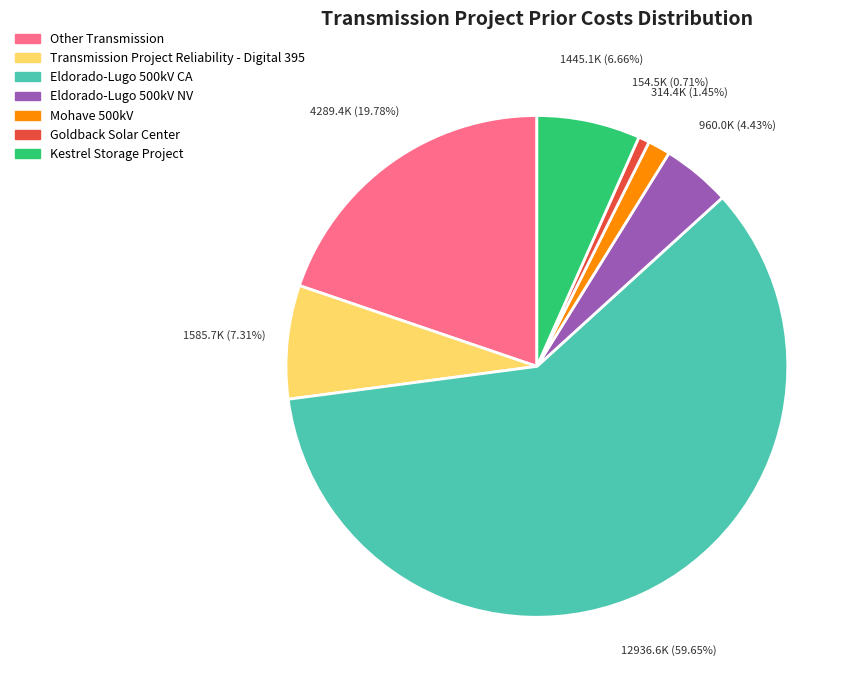

What is the majority slice?

Eldorado-Lugo 500kV CA